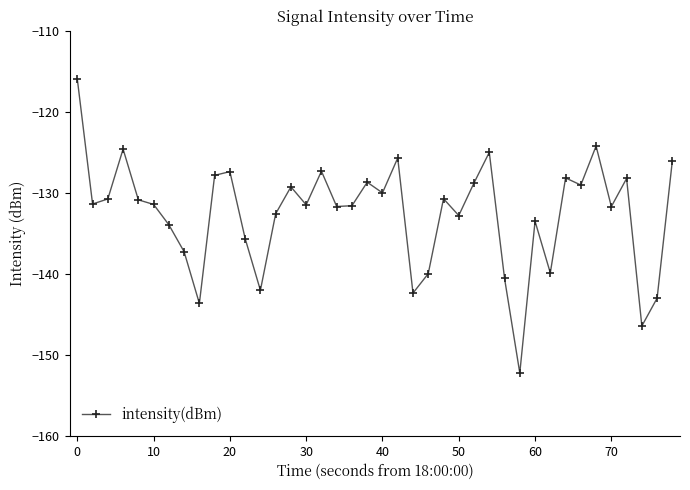

What is the difference between the maximum and second lowest values?

30.5